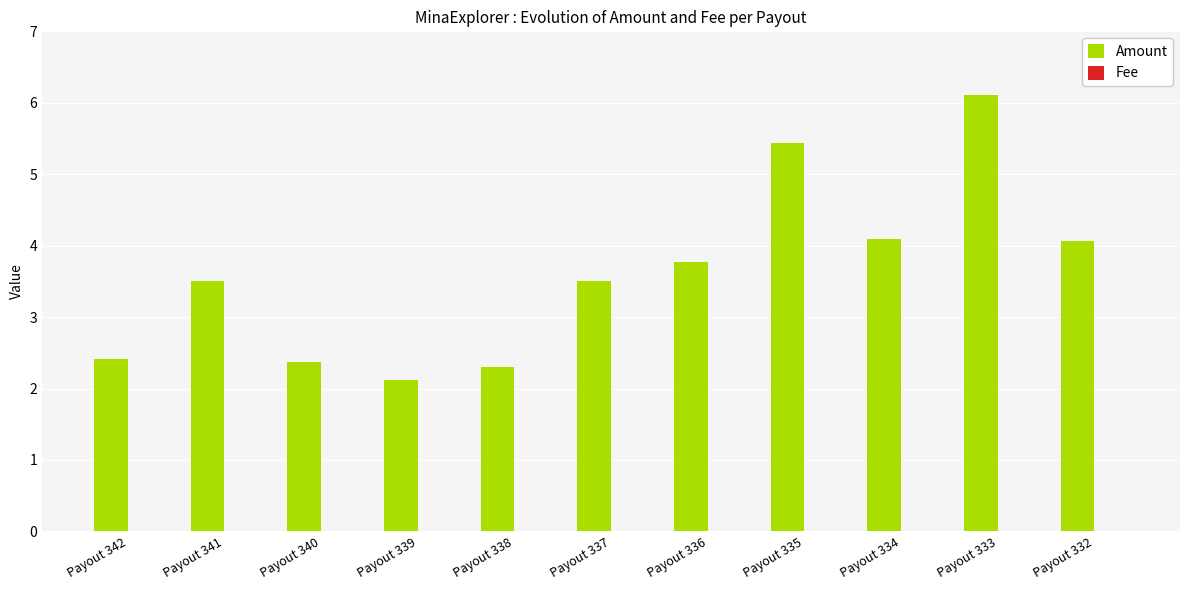

Which series has the largest total across all categories?

Amount